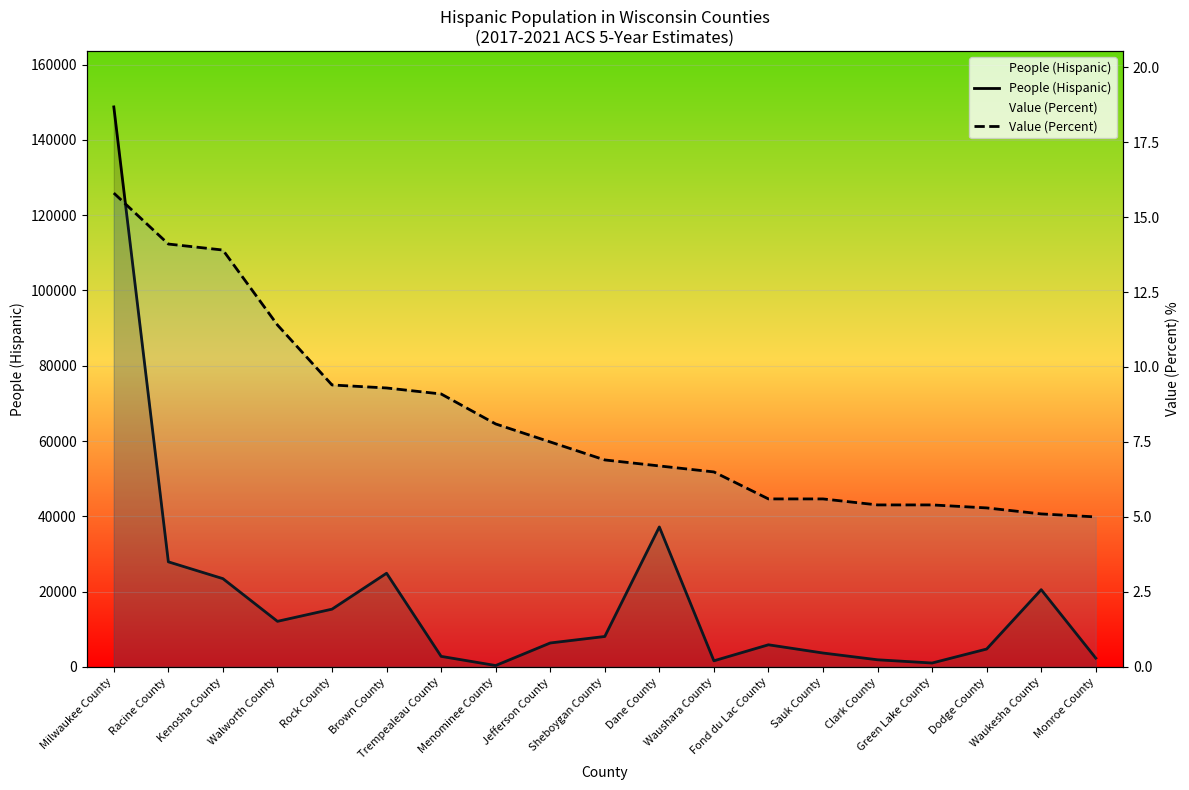

Where is Value (Percent) nearest to the value 10?

Rock County